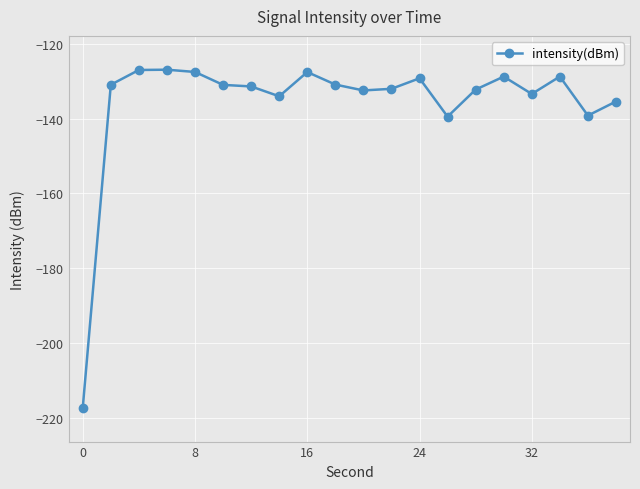

What is the sum of all values?

-2715.4